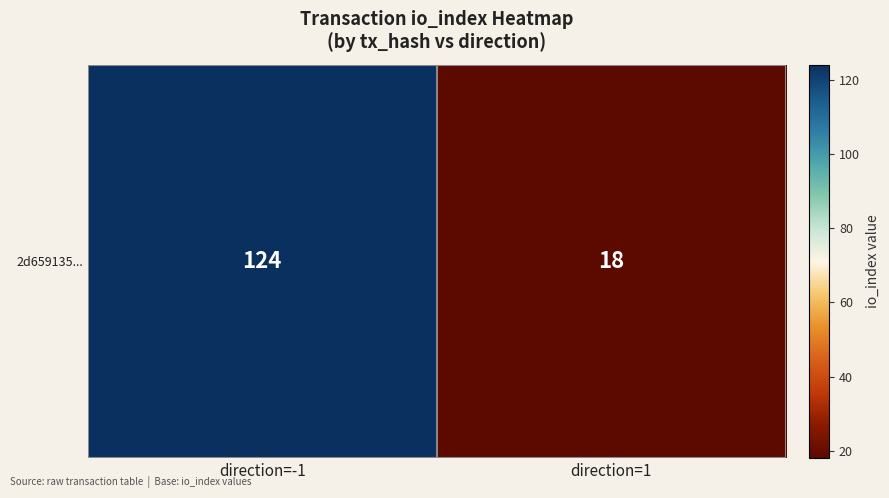

Reading left to right, what are all the values shown in this chart?

direction=-1=124	direction=1=18